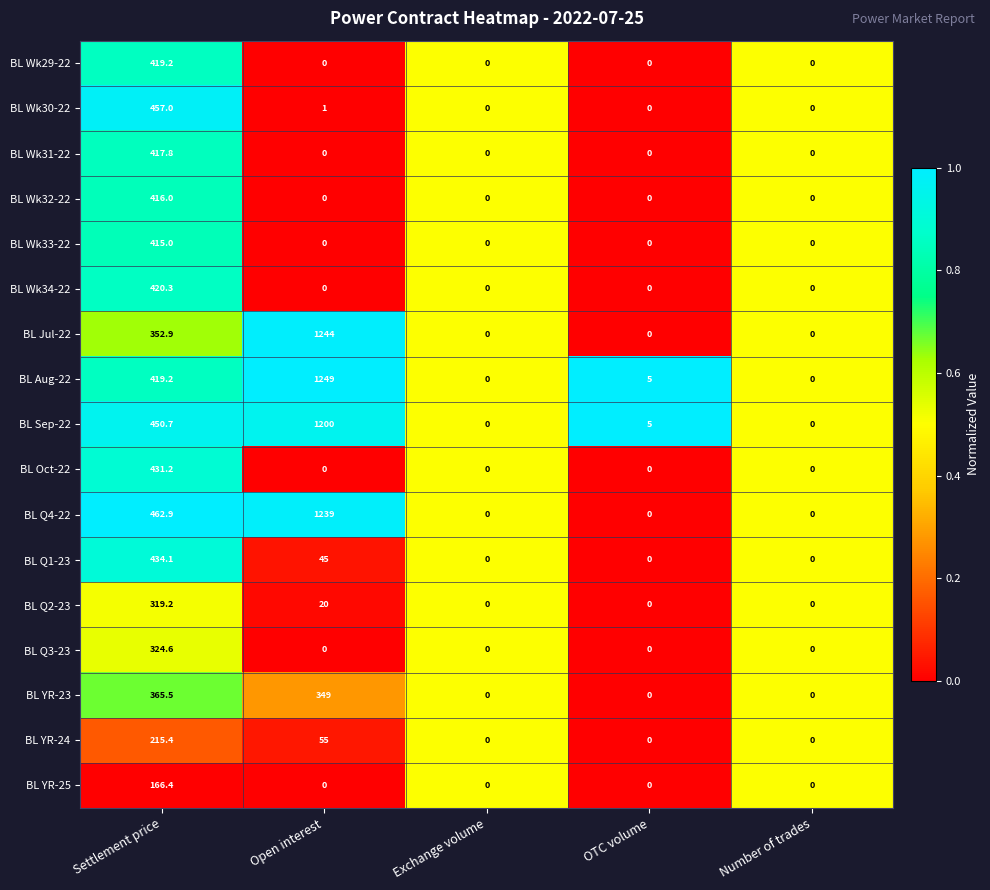

How many distinct data groups are displayed?

17